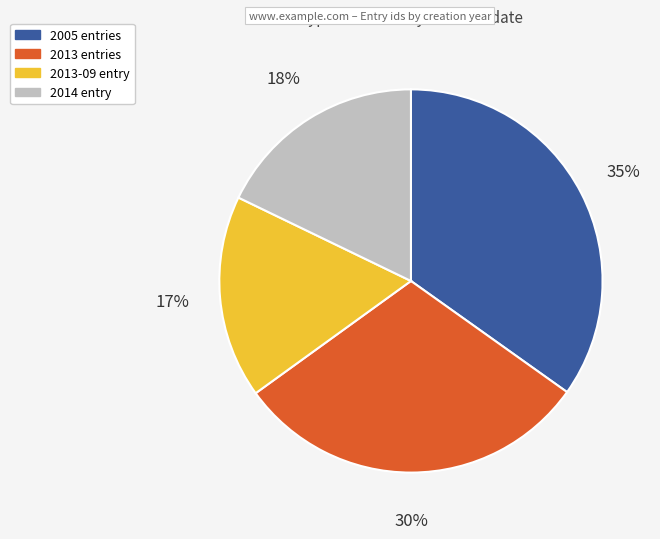

To the nearest percent, what is the difference between the largest and smallest slice percentages?

18%